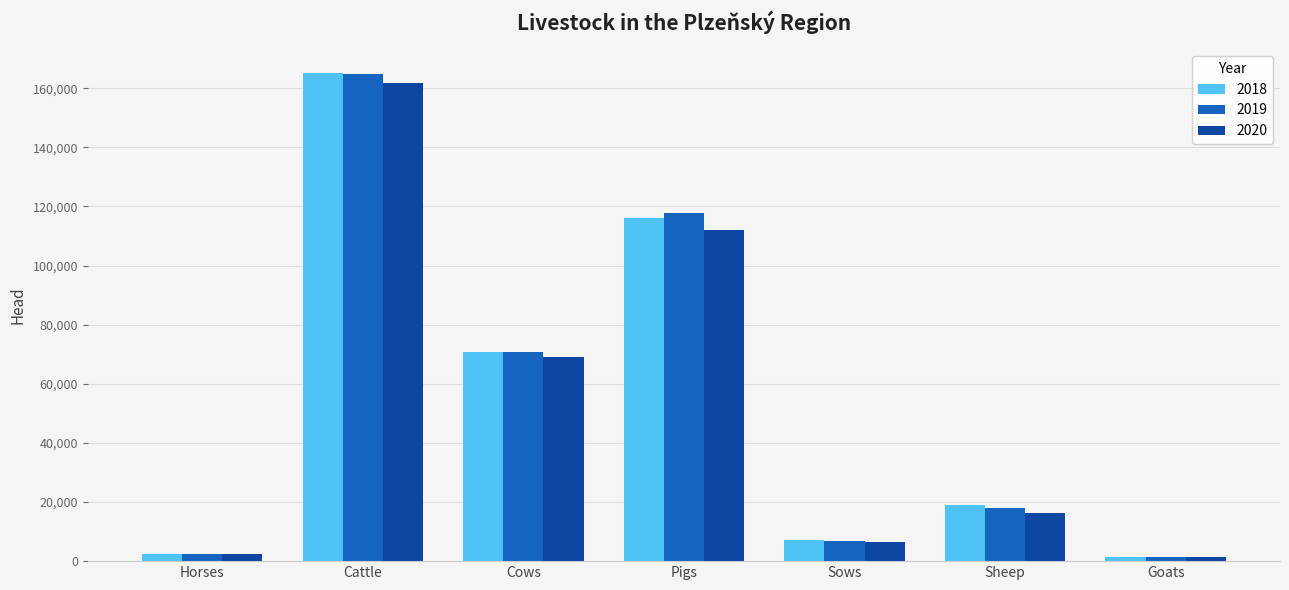

Which series has the largest range (max minus min)?

2018